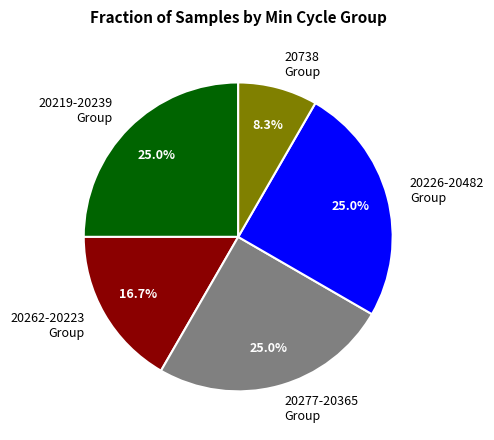

Approximately how many times larger is the value at 20219-20239 Group compared to 20226-20482 Group?

1.0